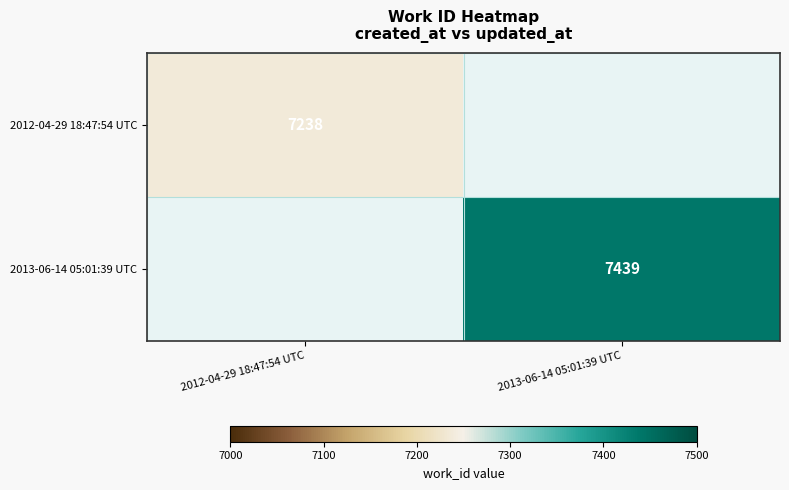

Is it true that 2013-06-14 05:01:39 UTC equals 10552 at 2013-06-14 05:01:39 UTC?

False